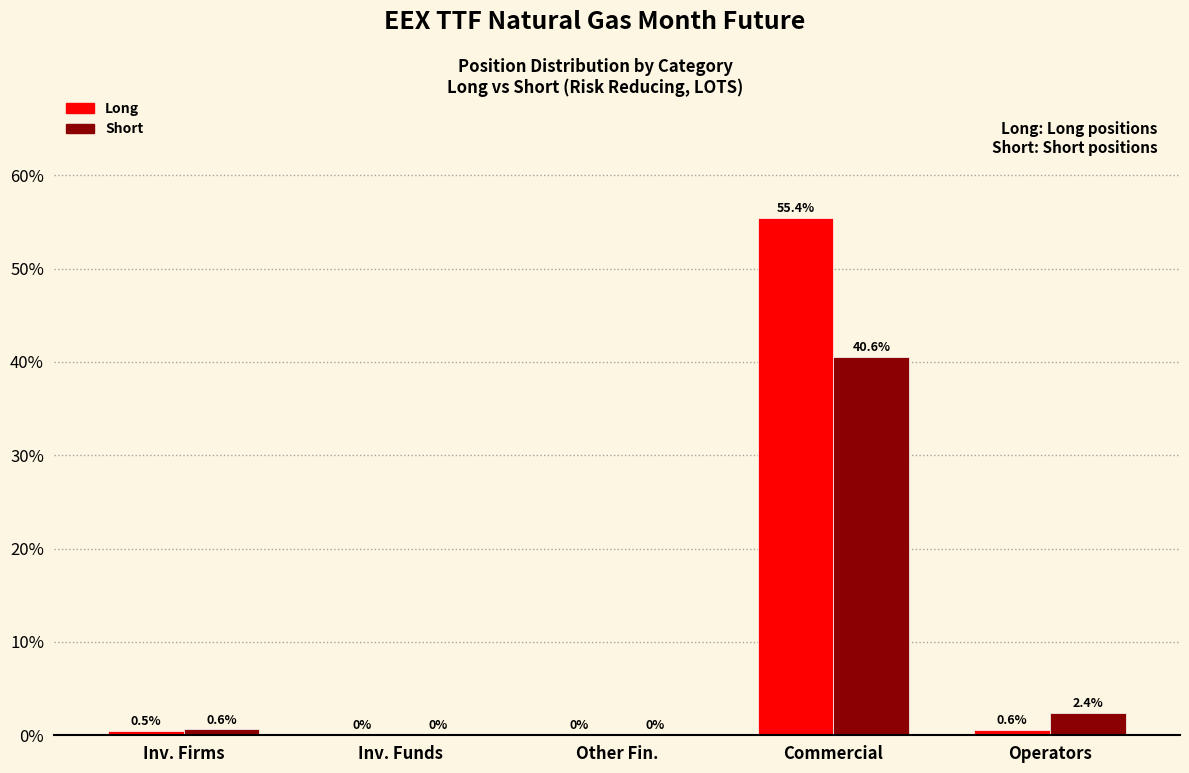

Reading left to right, what are all the values shown in this chart?

Long: Inv. Firms=0.5	Inv. Funds=0.0	Other Fin.=0.0	Commercial=55.4	Operators=0.6
Short: Inv. Firms=0.6	Inv. Funds=0.0	Other Fin.=0.0	Commercial=40.6	Operators=2.4